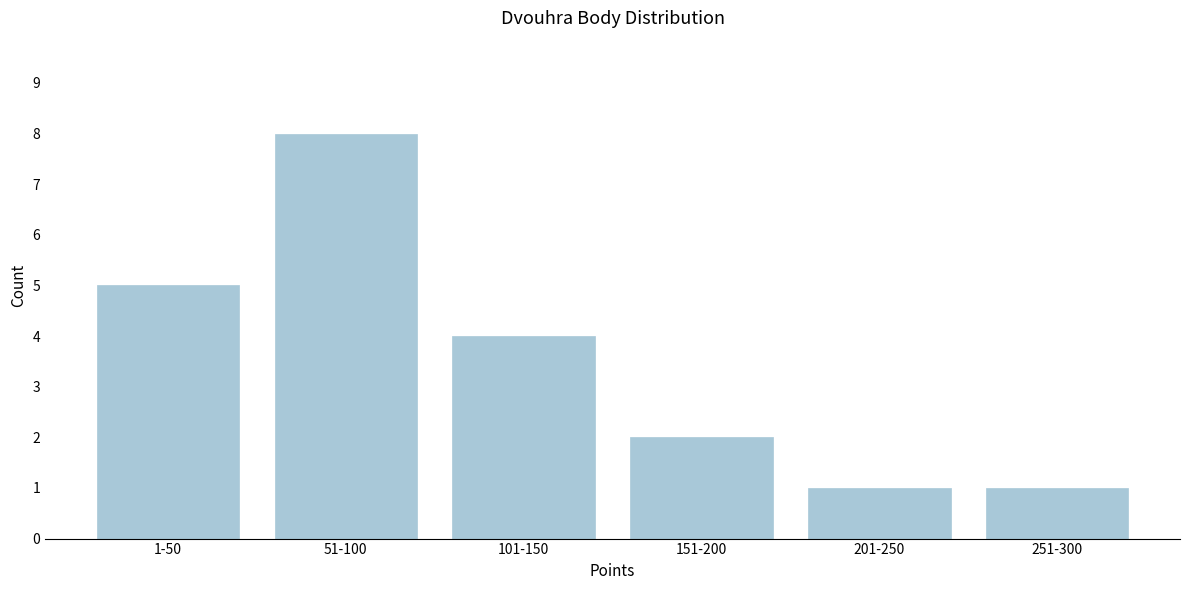

Reading left to right, transcribe all the data shown in this chart.

5	8	4	2	1	1